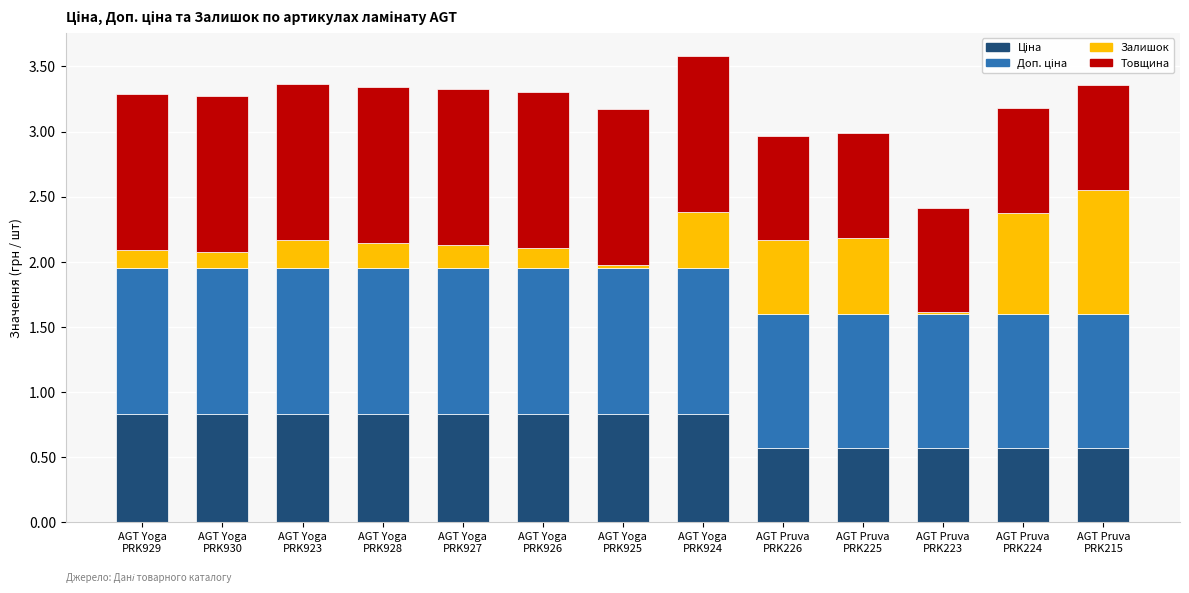

Are the bars horizontal?

No